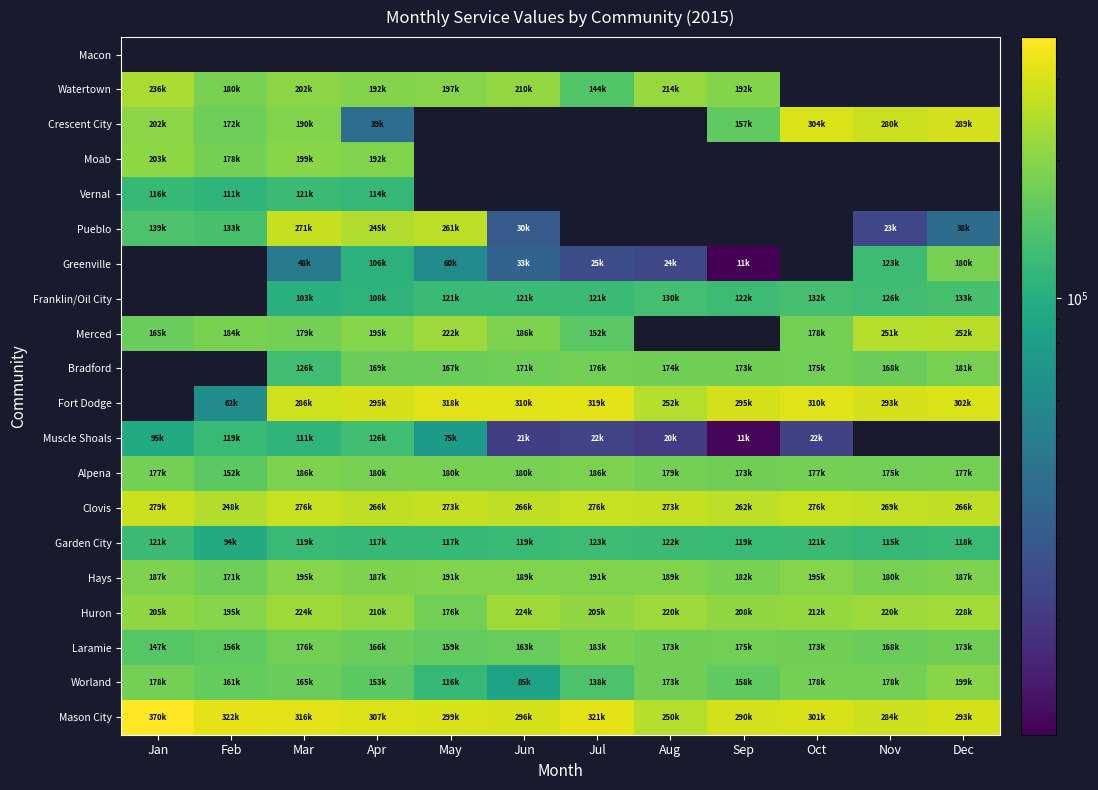

Which category has the lowest value across all series?

Sep